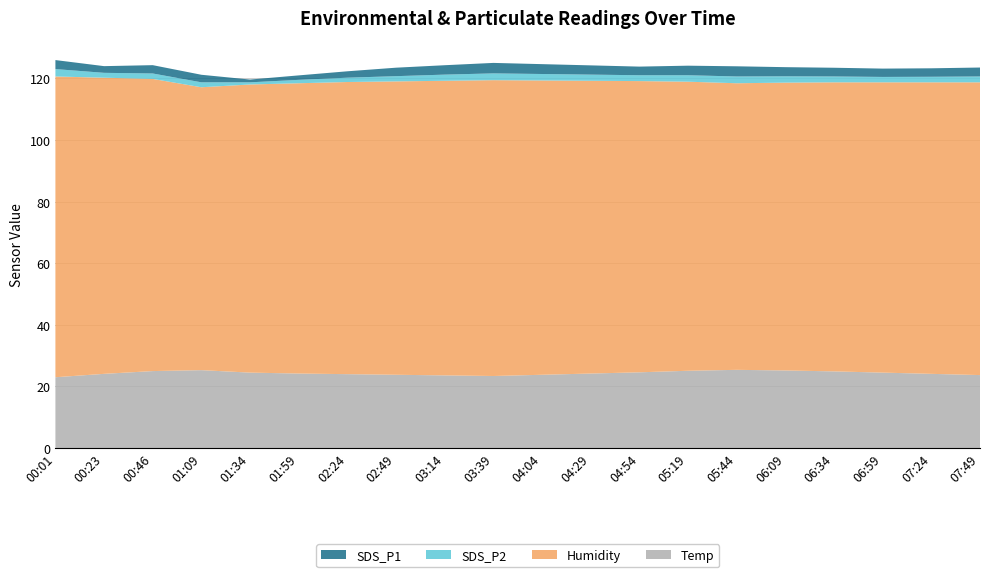

Reading right to left, what are all the values shown in this chart?

Temp: 23.7	24.1	24.5	24.9	25.2	25.4	25.1	24.6	24.2	23.8	23.4	23.6	23.8	24.0	24.2	24.5	25.3	25.0	24.1	23.0
Humidity: 95.0	94.6	94.2	93.8	93.4	93.0	93.8	94.5	95.0	95.5	96.0	95.6	95.2	94.8	94.2	93.5	91.8	94.8	96.1	97.6
SDS_P2: 1.9	1.8	1.8	1.9	2.0	2.2	2.1	1.9	2.0	2.1	2.2	2.0	1.7	1.4	1.1	0.7	1.6	1.8	1.6	2.4
SDS_P1: 2.9	2.8	2.7	2.8	3.0	3.3	3.1	2.8	3.0	3.2	3.4	3.0	2.8	2.1	1.4	0.9	2.5	2.7	2.2	2.9